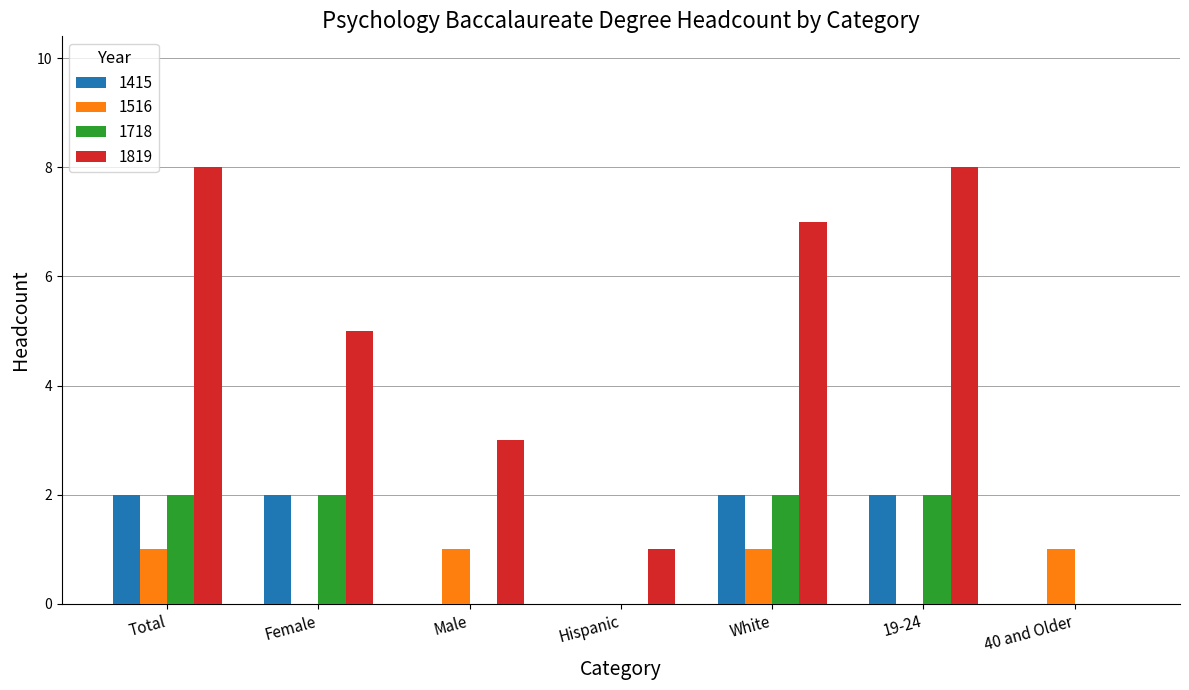

True or false: 1718 has a value of 2 at 19-24.

True